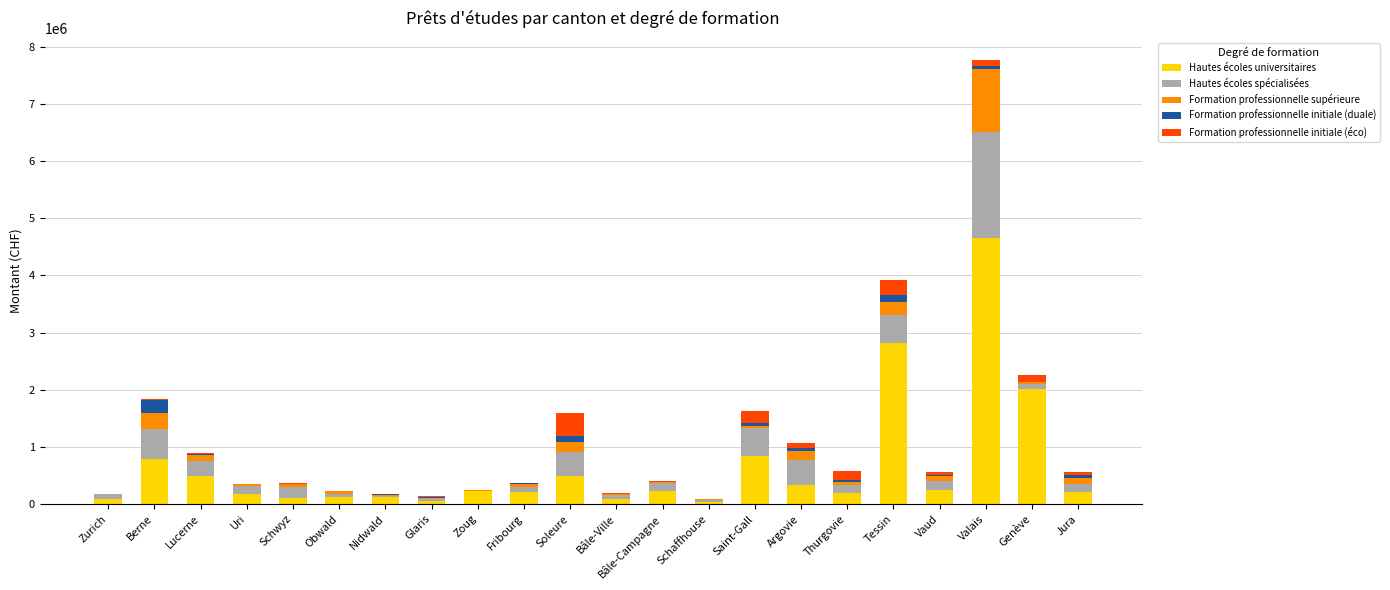

Are the bars horizontal?

No